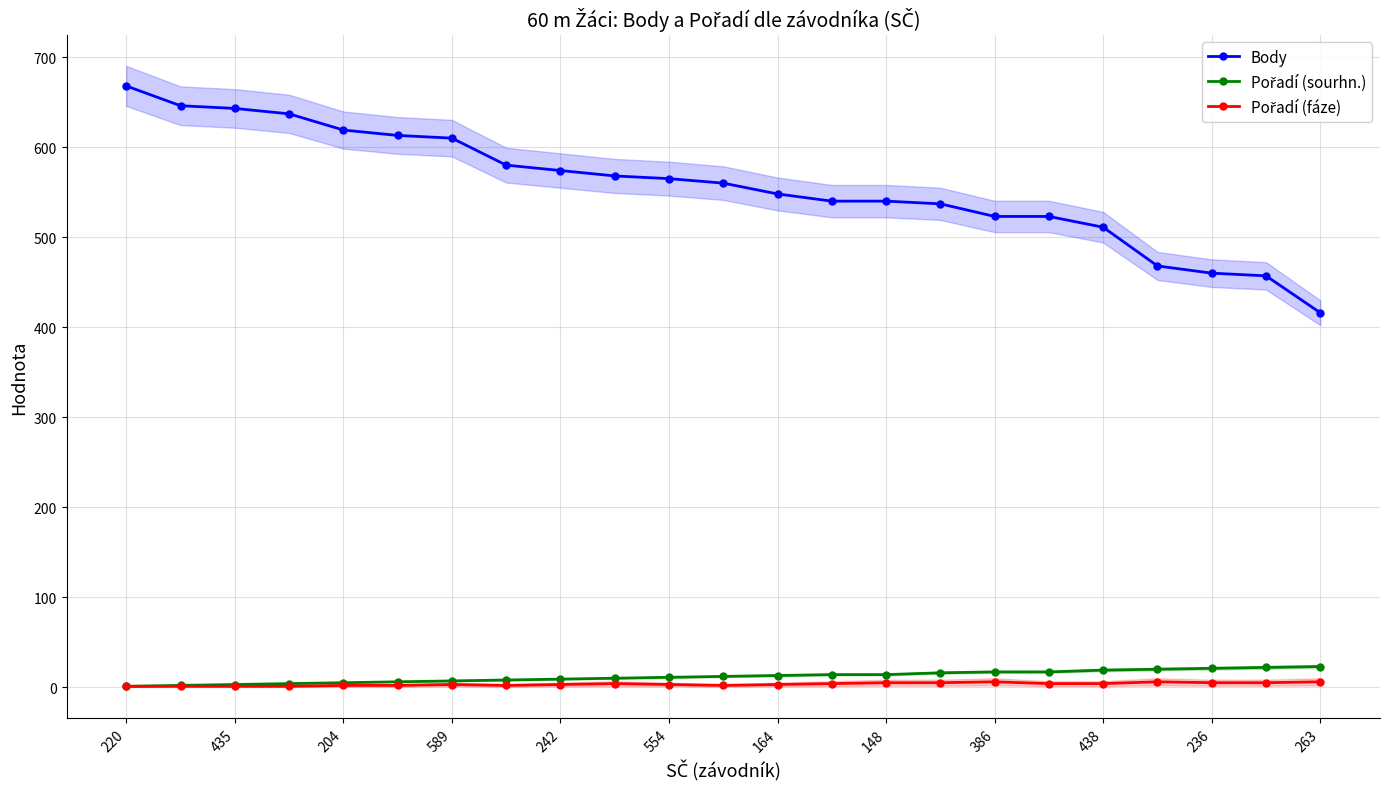

Is it true that Pořadí (sourhn.) equals 4 at 15?

False